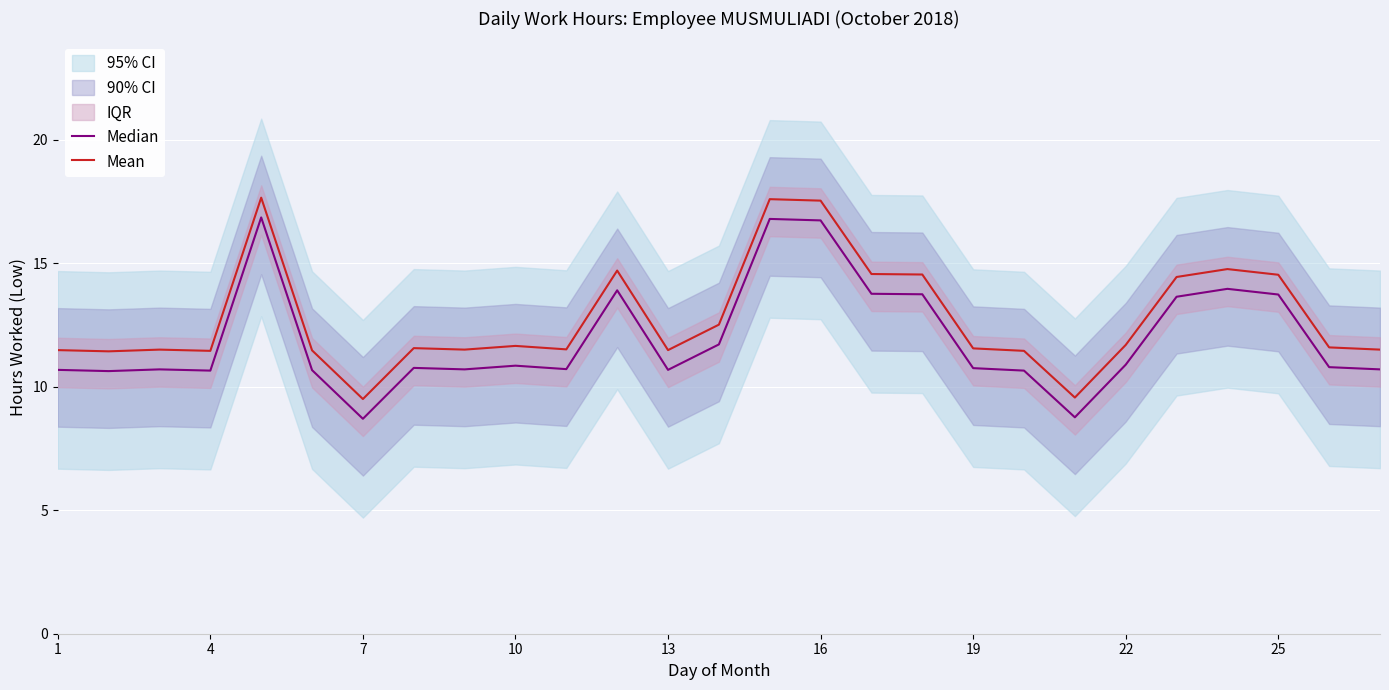

The value of Mean at 7 is 9.5. True or false?

True